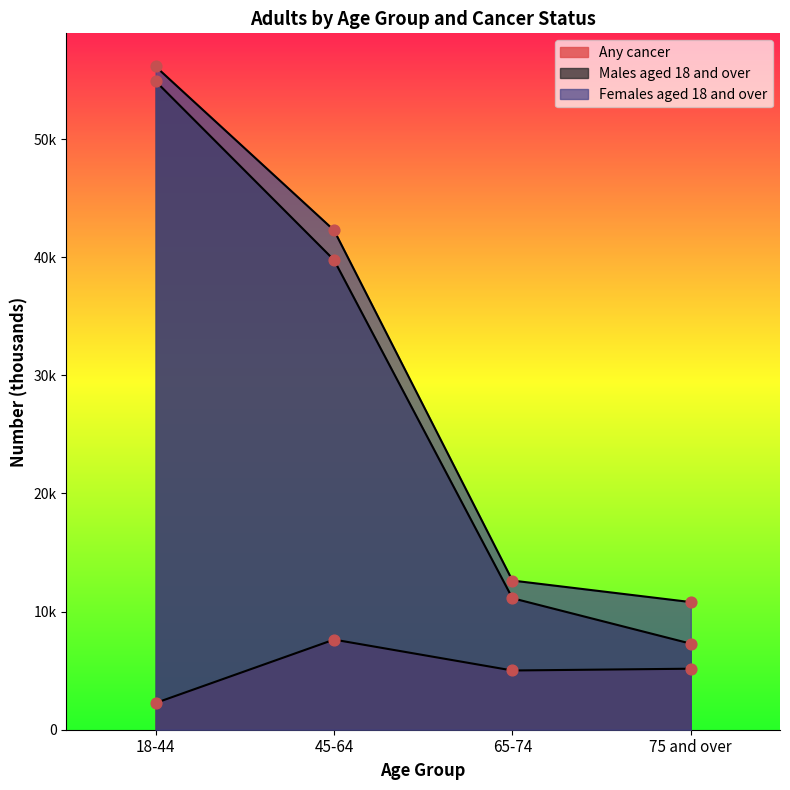

Is the value of Males aged 18 and over at 45-64 greater than the value of Any cancer at 45-64?

Yes